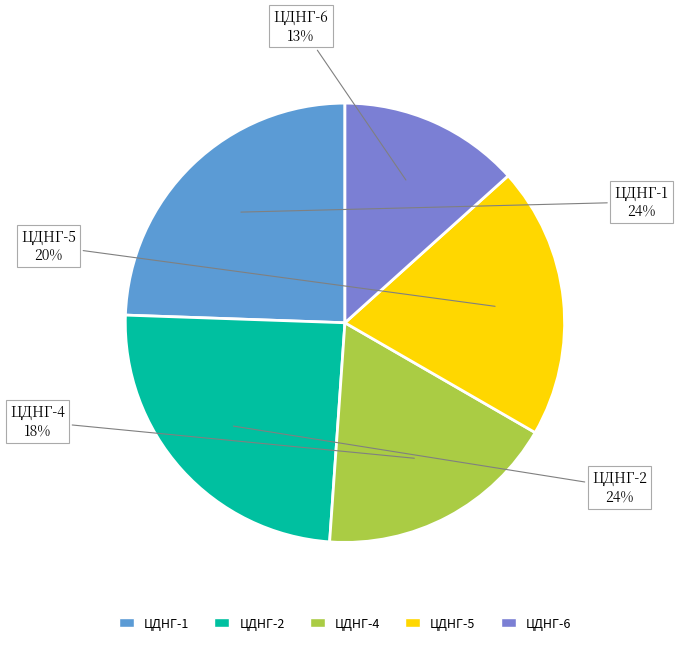

Is the sum of ЦДНГ-6 and ЦДНГ-4 greater than half?

No